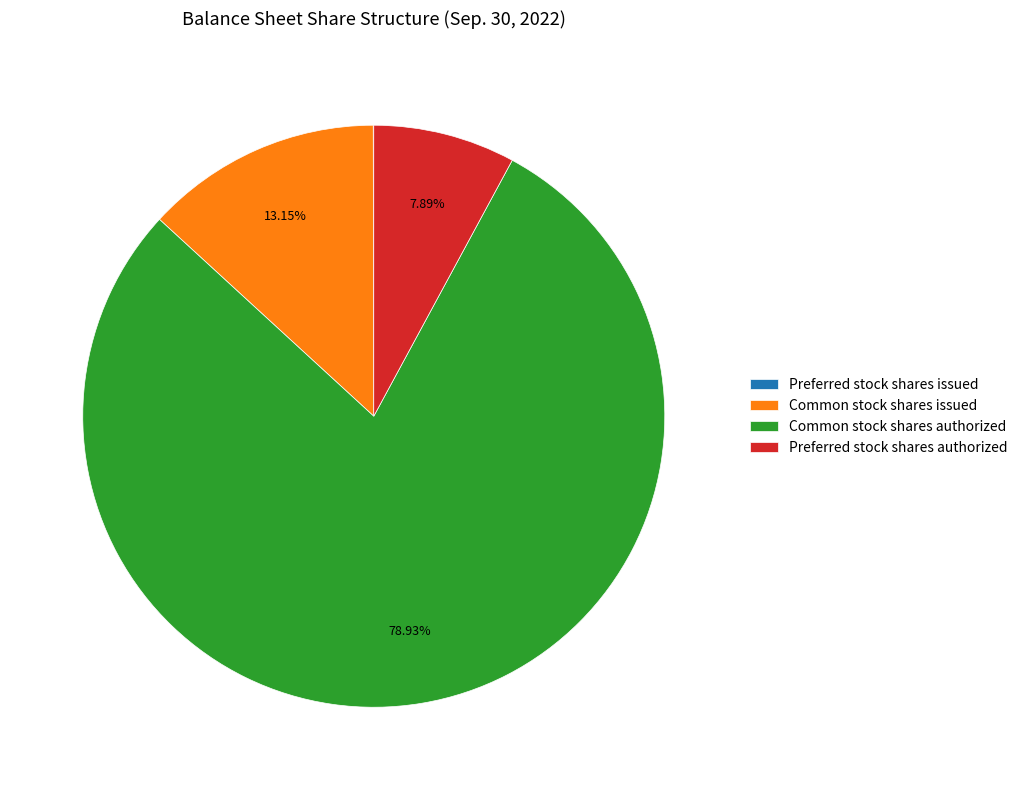

Is there a majority slice in this chart?

Yes